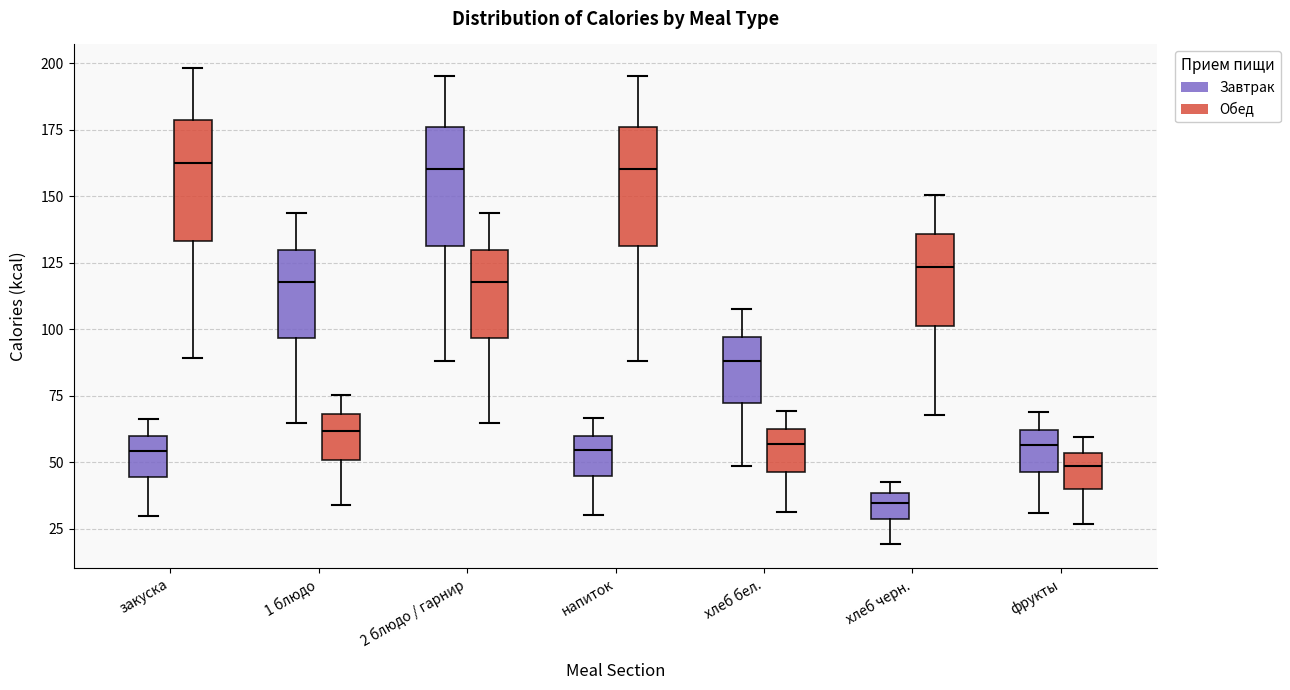

Where is the lower edge of the box for фрукты (Завтрак) on the y-axis? The values are not printed on the chart, so give them approximately, as read against the axis.

45